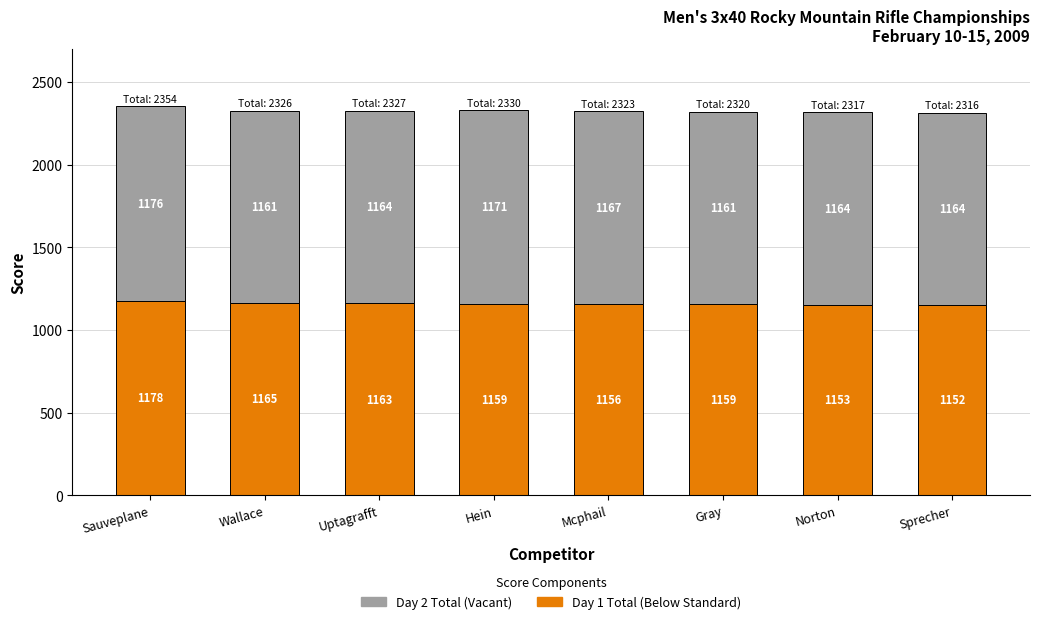

What is the difference between the maximum and minimum values in the Day 1 Total (Below Standard) series?

26